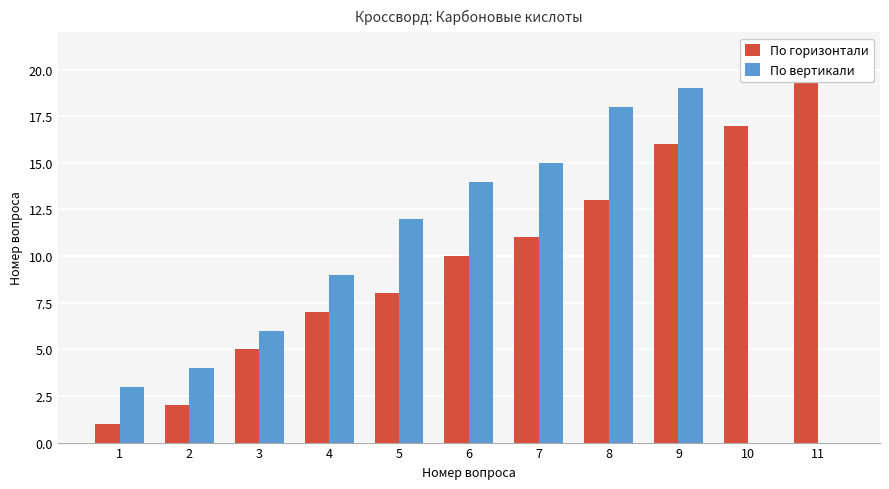

True or false: По горизонтали has a value of 3 at 2.

False